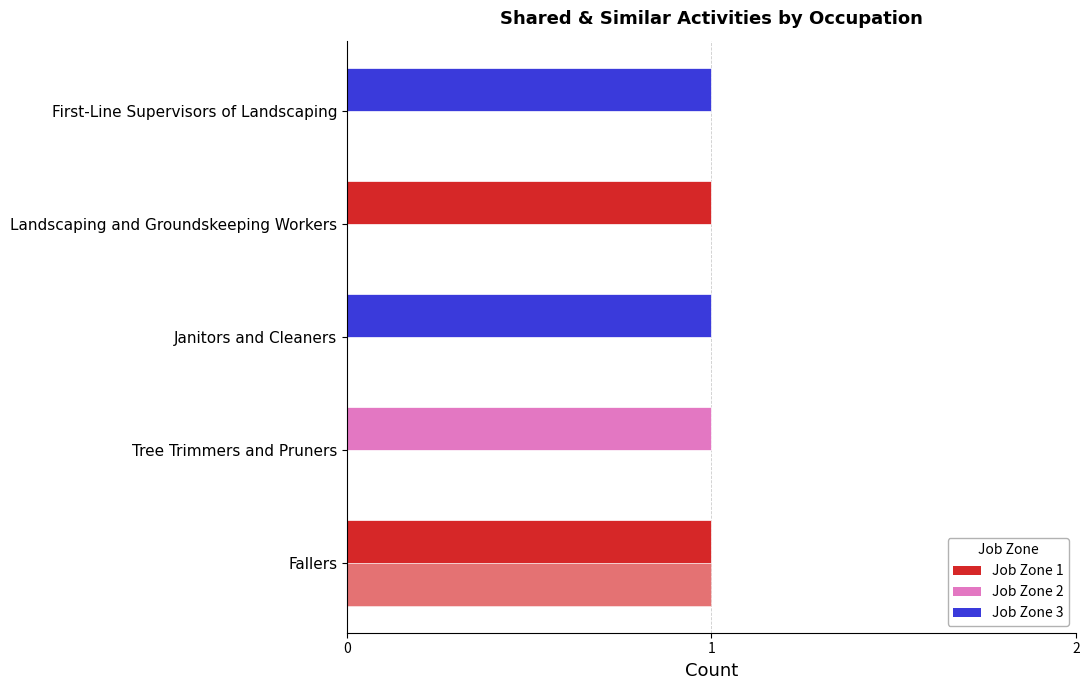

How many data points does each series have?

5